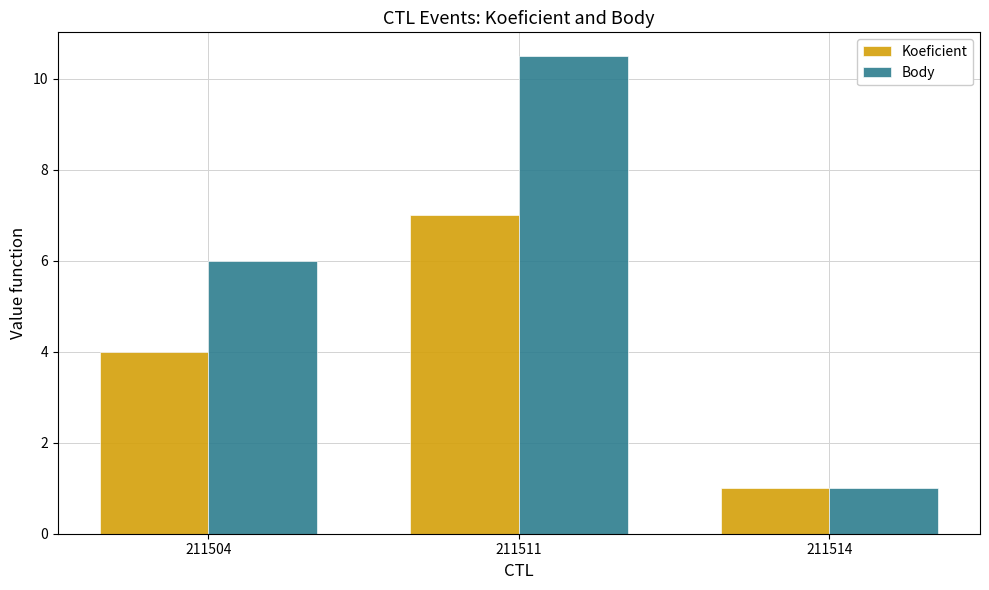

At which label does Body reach its minimum?

211514